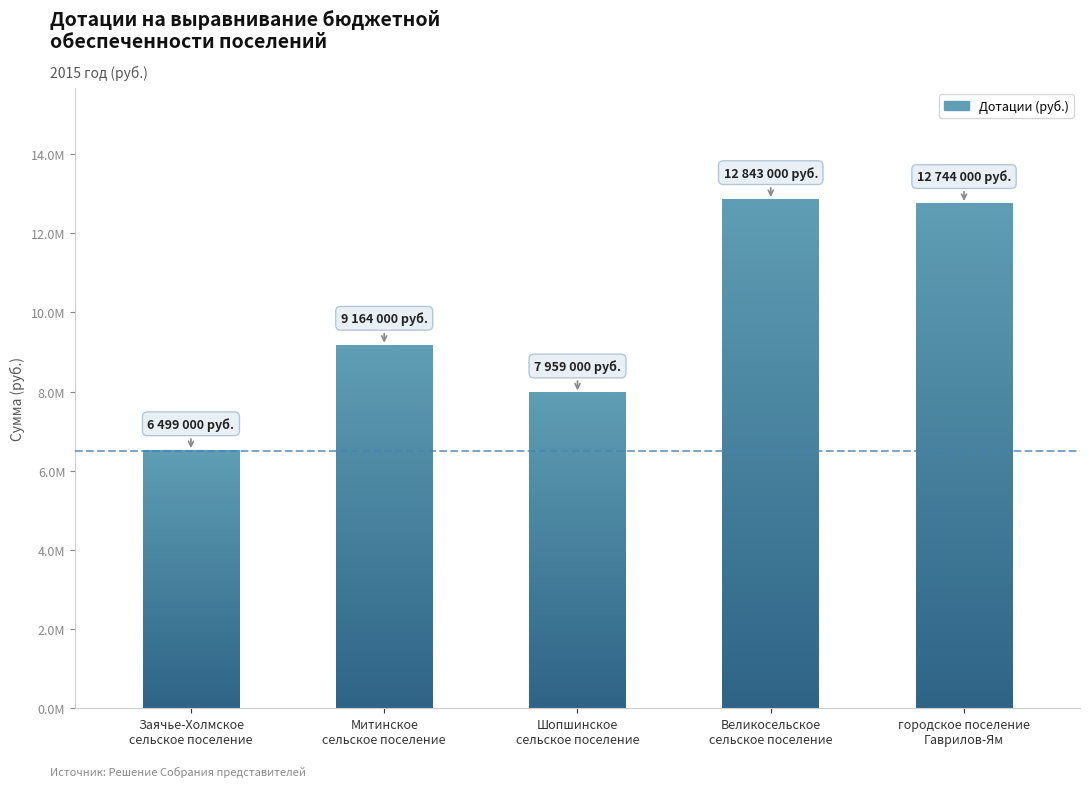

Rank the categories by value from lowest to highest.

Заячье-Холмское
сельское поселение, Шопшинское
сельское поселение, Митинское
сельское поселение, городское поселение
Гаврилов-Ям, Великосельское
сельское поселение